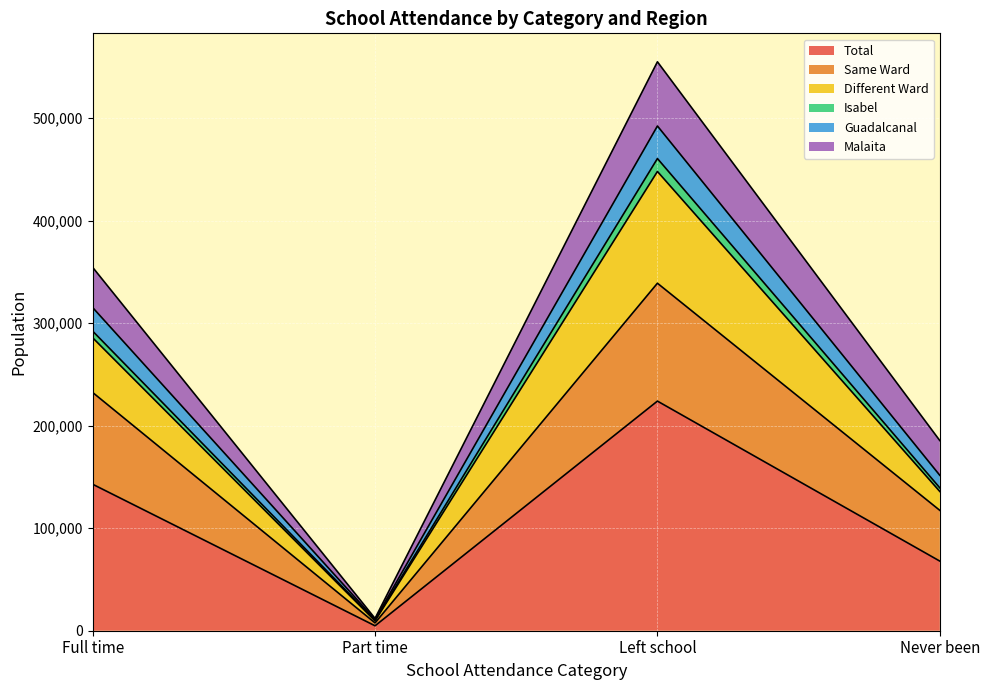

What is the label of the 2nd point from the left?

Part time